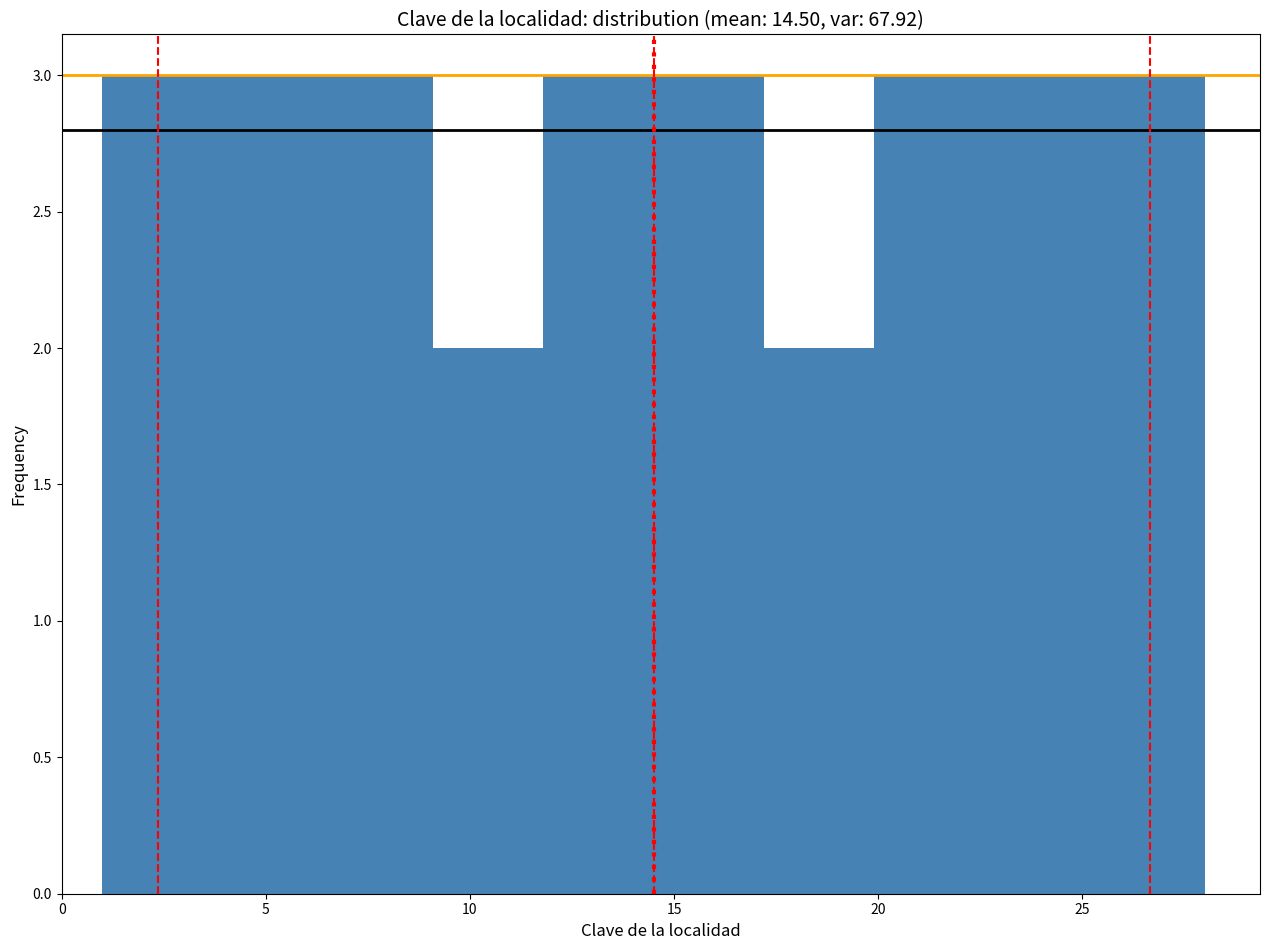

Reading left to right, list every bar in this chart as the range it spans on the x-axis followed by its height. Neither the bar edges nor the heights are printed on the chart, so give them approximately, as read against the axes.

1.0 to 3.7: 3
3.7 to 6.4: 3
6.4 to 9.1: 3
9.1 to 11.8: 2
11.8 to 14.5: 3
14.5 to 17.2: 3
17.2 to 19.9: 2
19.9 to 22.6: 3
22.6 to 25.3: 3
25.3 to 28.0: 3